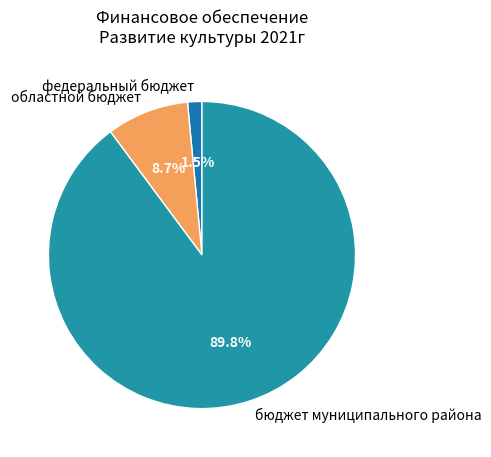

How many slices are in this pie chart?

3